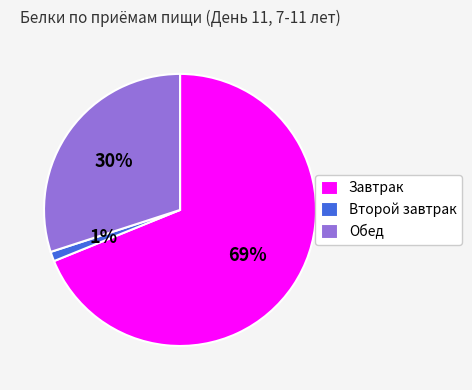

Approximately how many times larger is the value at Обед compared to Завтрак?

0.4